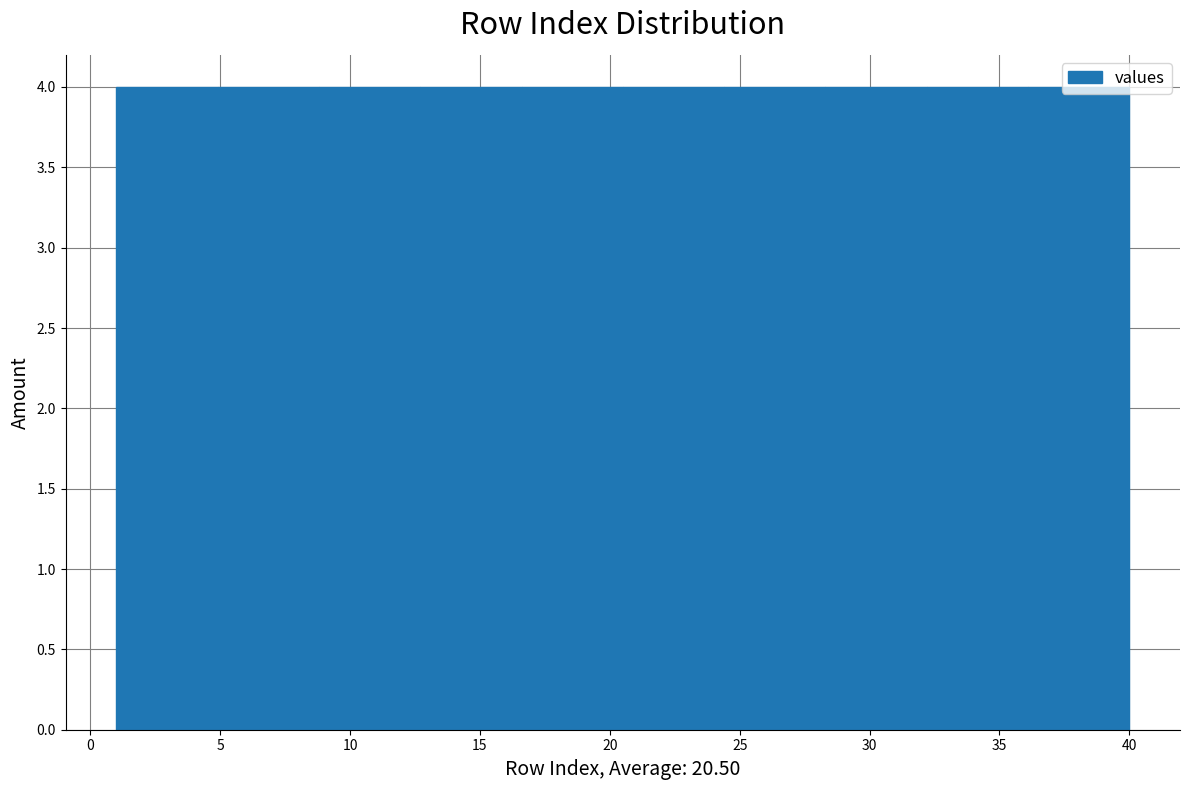

Reading left to right, list every bar in this chart as the range it spans on the x-axis followed by its height. Neither the bar edges nor the heights are printed on the chart, so give them approximately, as read against the axes.

1.0 to 4.9: 4
4.9 to 8.8: 4
8.8 to 12.7: 4
12.7 to 16.6: 4
16.6 to 20.5: 4
20.5 to 24.4: 4
24.4 to 28.3: 4
28.3 to 32.2: 4
32.2 to 36.1: 4
36.1 to 40.0: 4